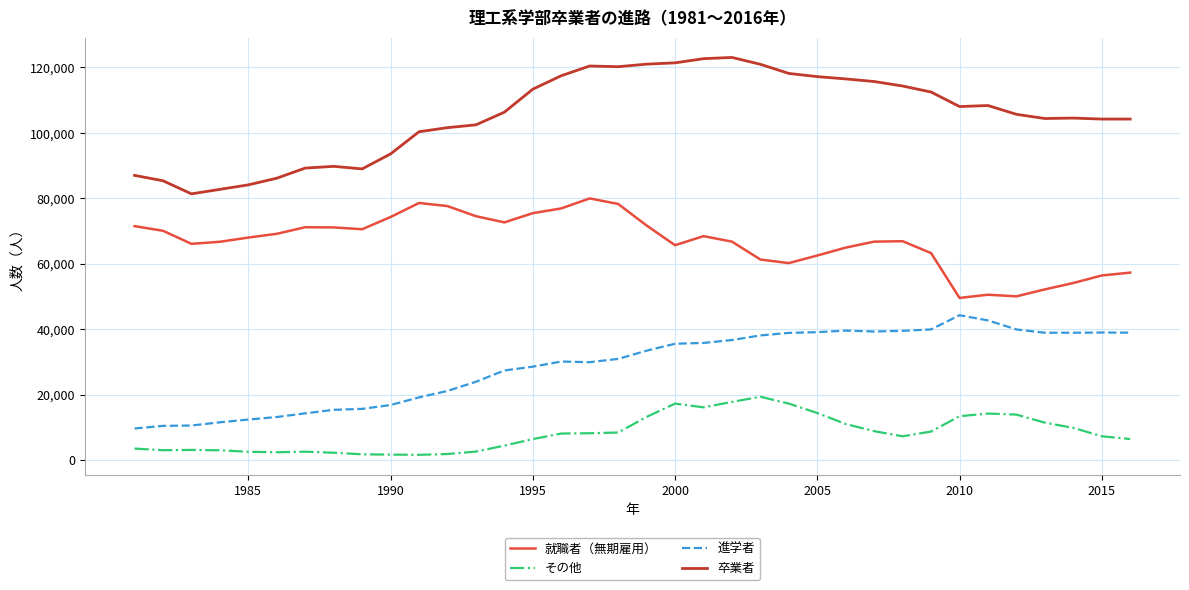

What is the difference between the maximum and minimum values in the 就職者（無期雇用） series?

30423